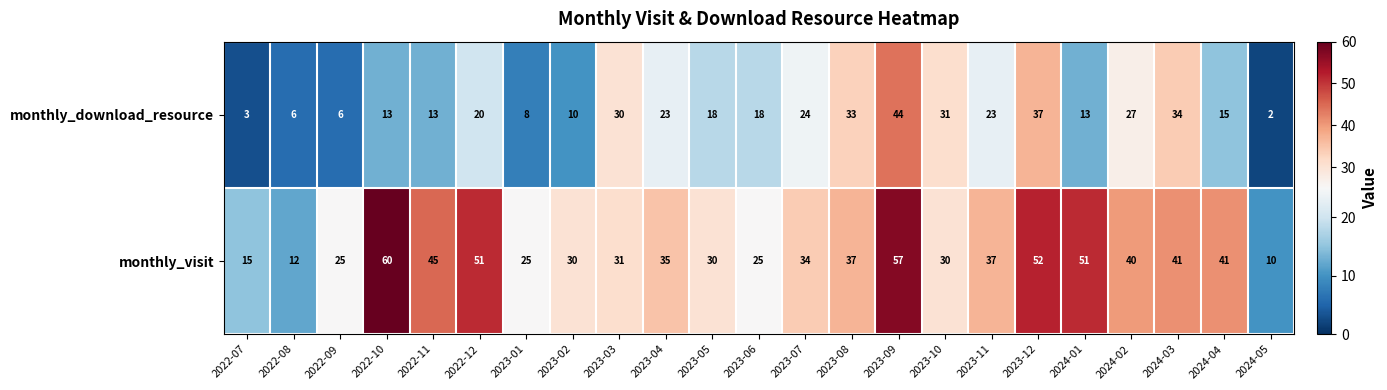

Which series has the largest total across all categories?

monthly_visit